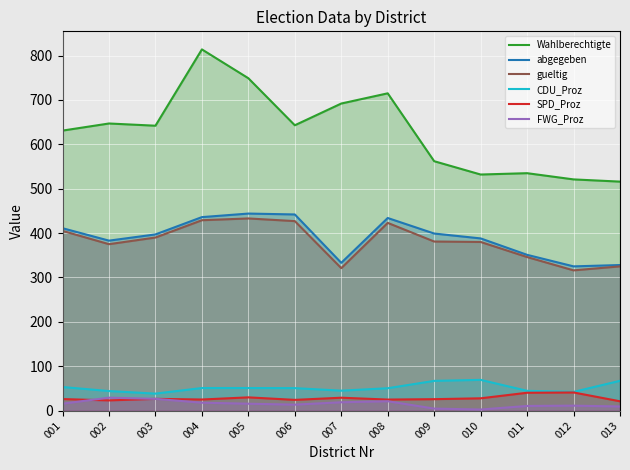

Between 001 and 011, which series saw the biggest shift?

Wahlberechtigte